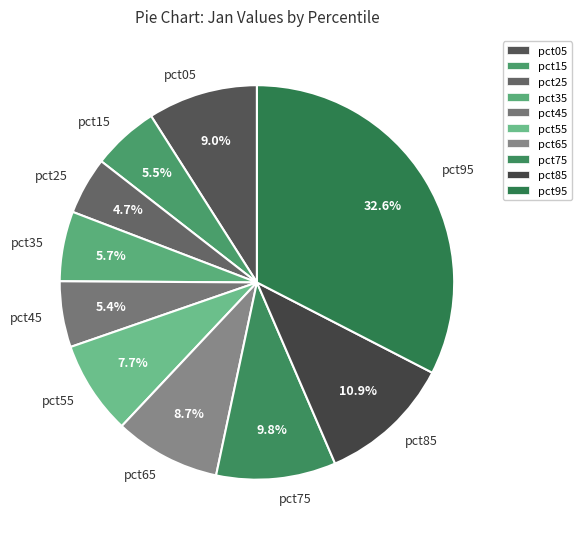

Does pct95 represent more than half of the total?

No